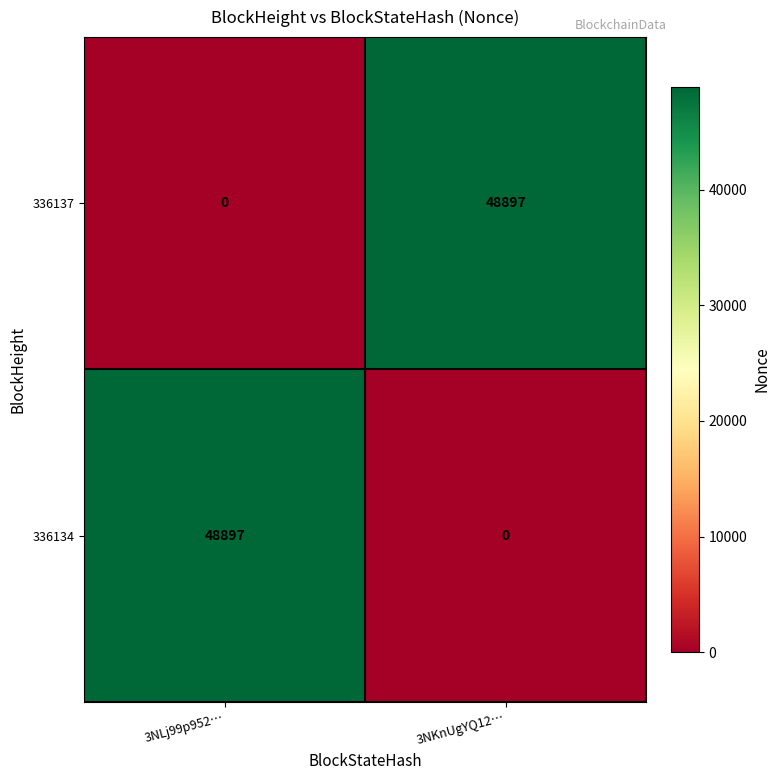

What is the spread (max minus min) of values at 3NLj99p952…?

48897